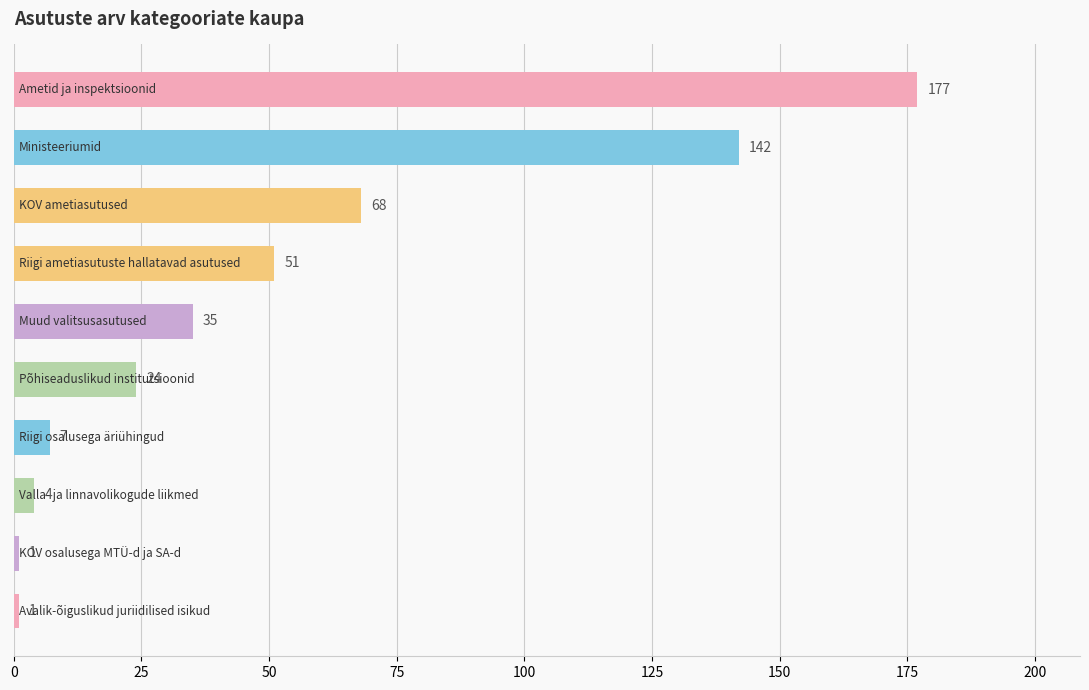

Reading bottom to top, extract all data points from this chart.

1	1	4	7	24	35	51	68	142	177